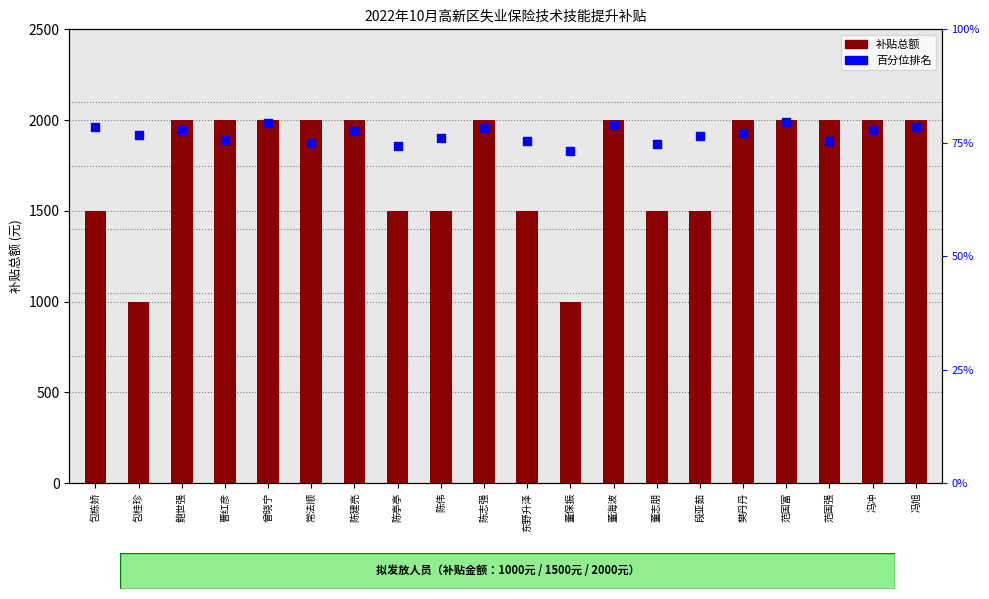

Is the value of 百分位排名 at 陈志强 greater than the value of 补贴总额 at 陈伟?

No